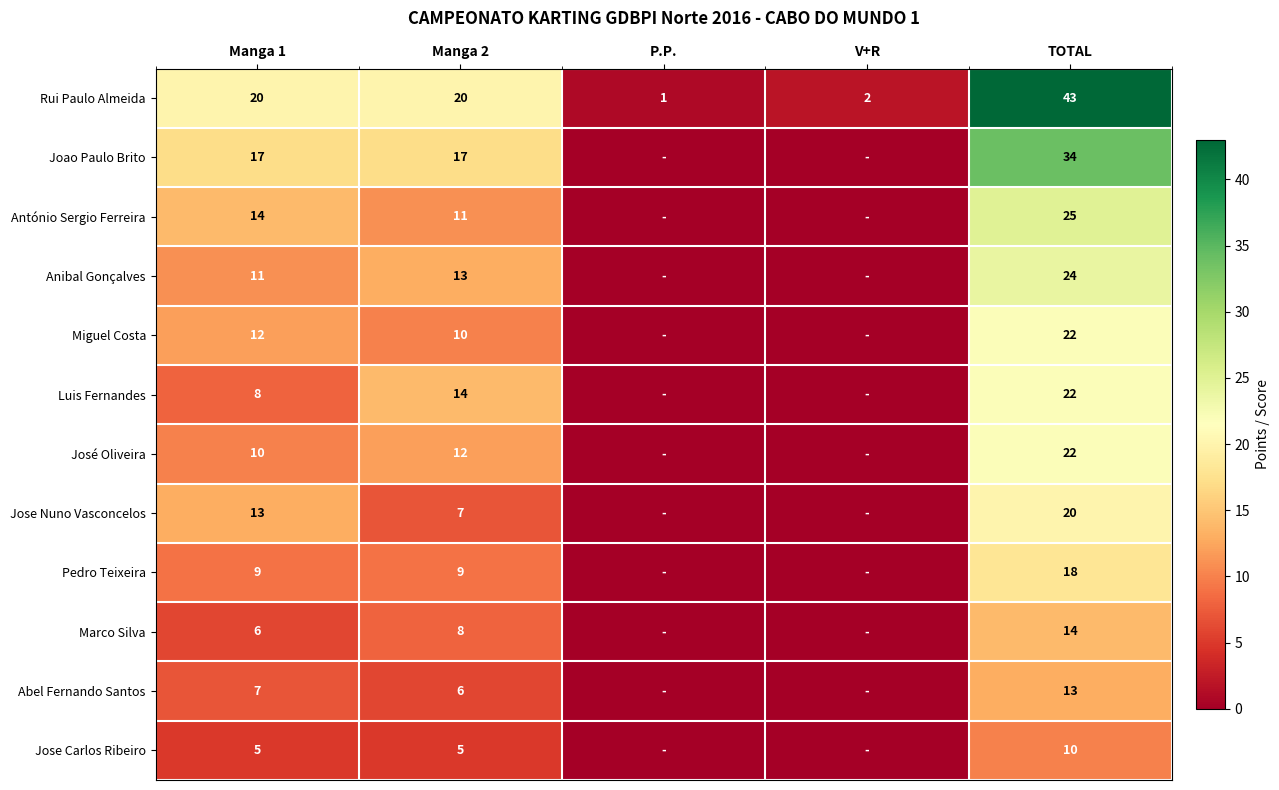

The value of Luis Fernandes at TOTAL is 22. True or false?

True